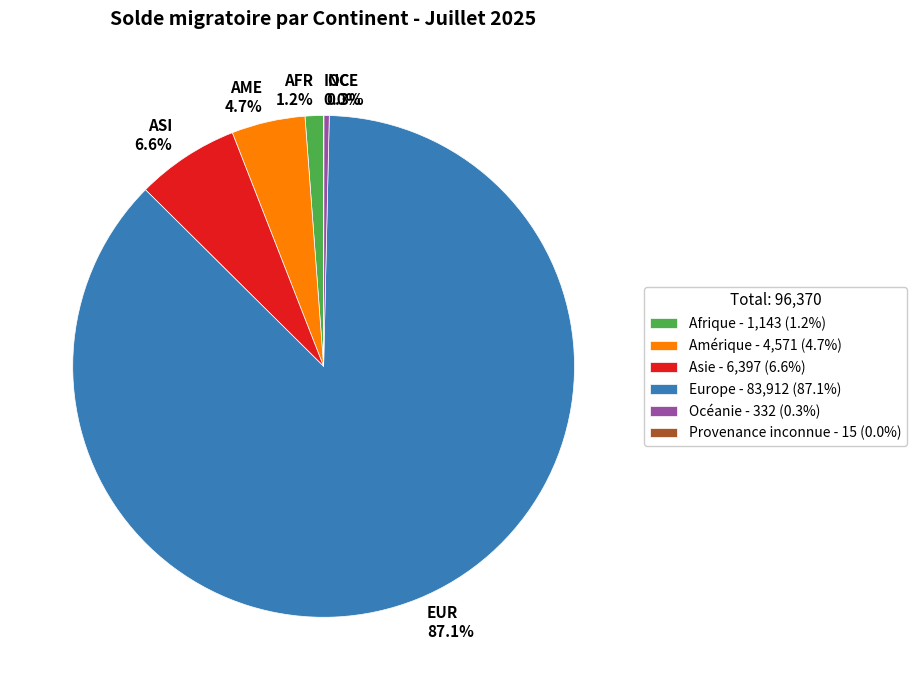

To the nearest percent, what percentage of the pie is Amérique?

5%